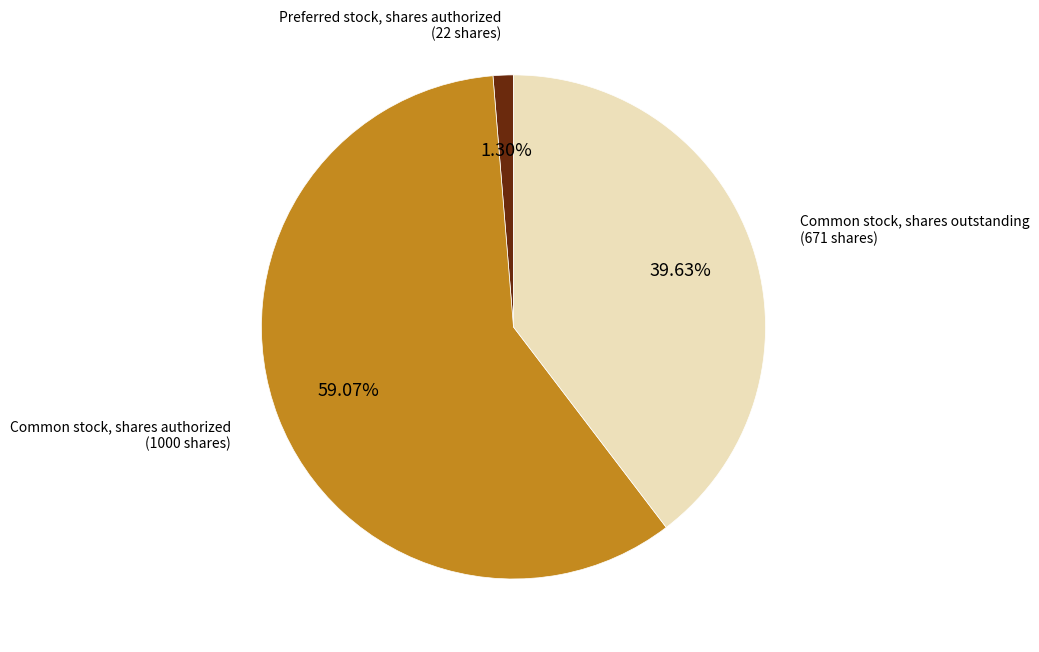

Which category accounts for the majority?

Common stock, shares authorized